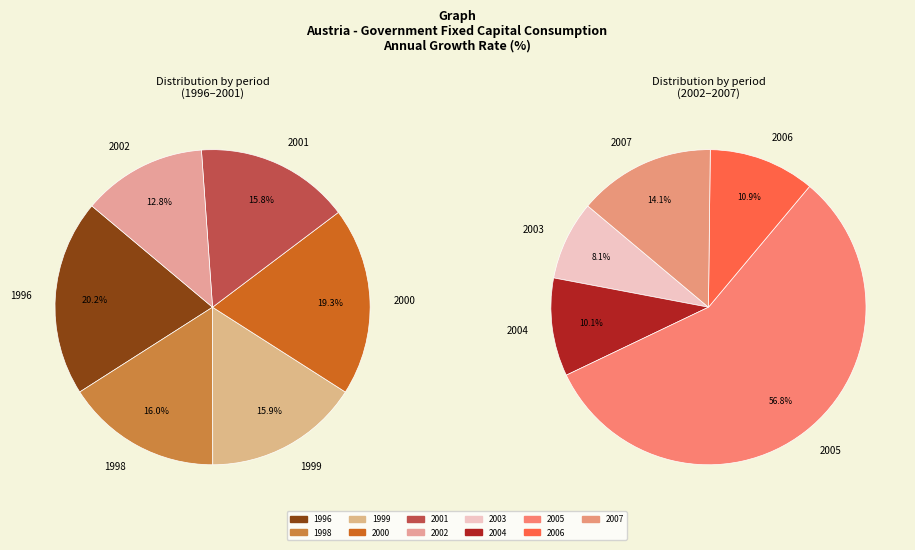

What is the largest slice in the pie chart?

2005